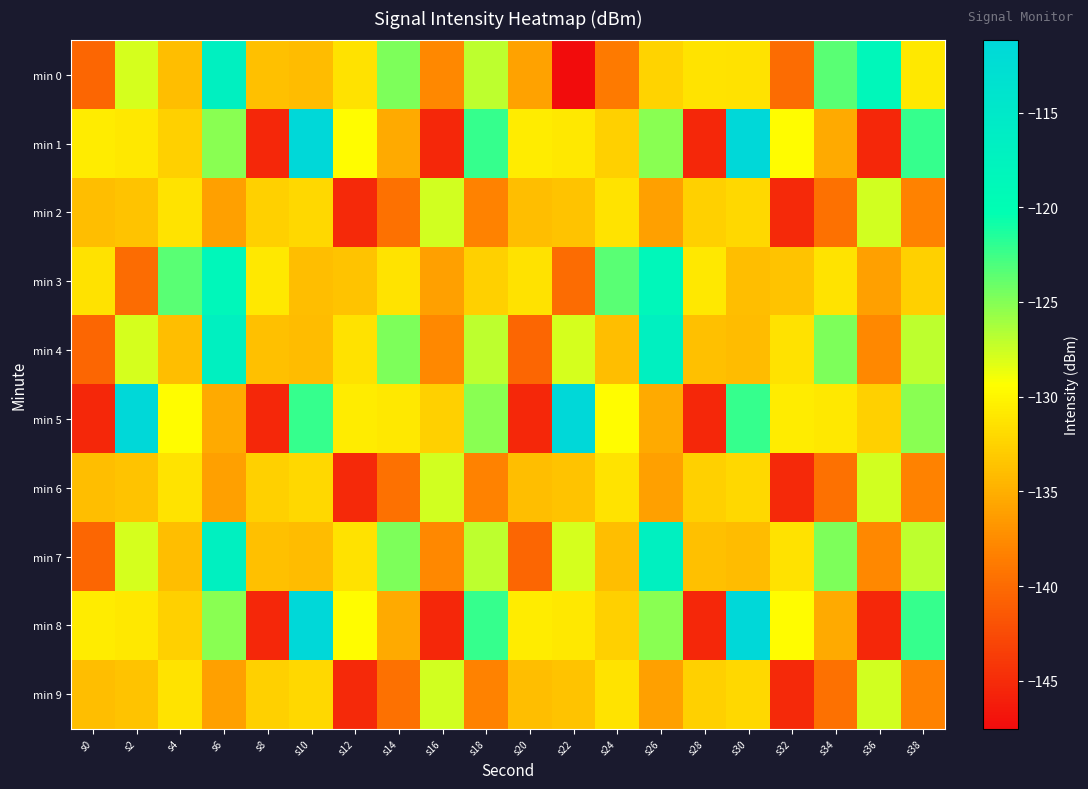

Which has a higher value, s6 or s2?

s6